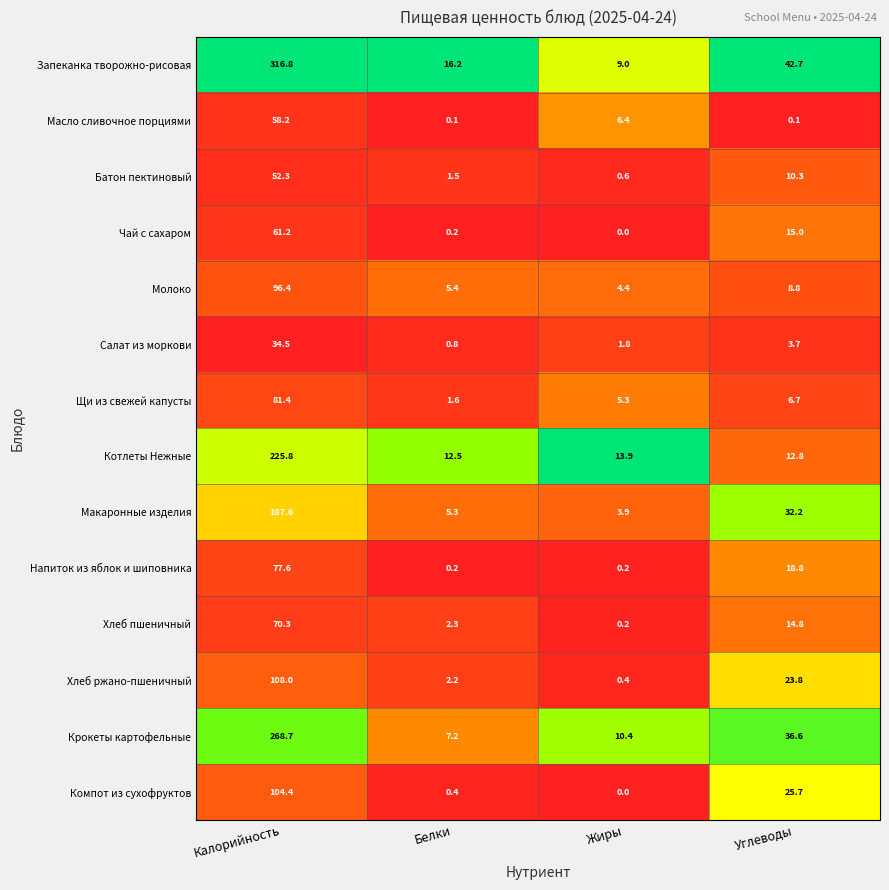

What is the difference between the highest and lowest values at Углеводы?

42.6